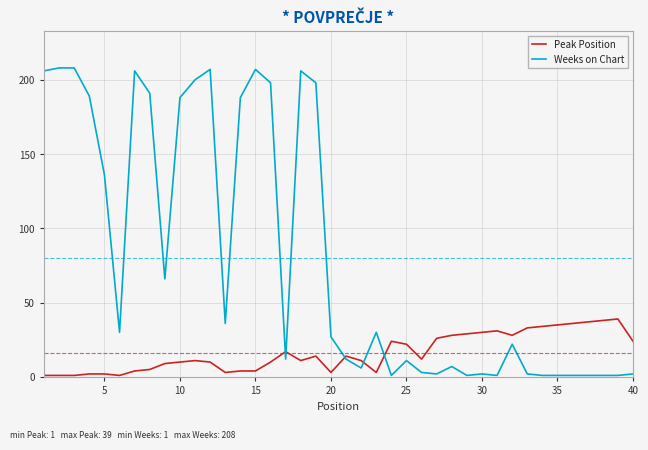

Which series has the widest spread of values?

Weeks on Chart